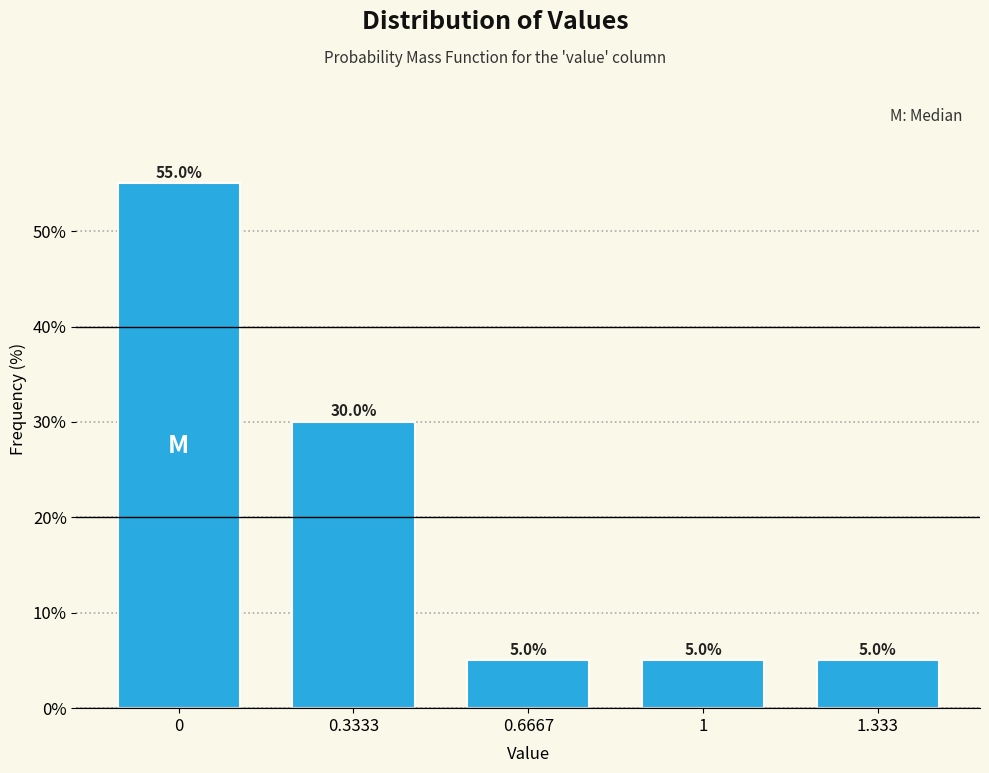

Reading right to left, list all the values displayed in this chart.

1.333=5.0	1=5.0	0.6667=5.0	0.3333=30.0	0=55.0